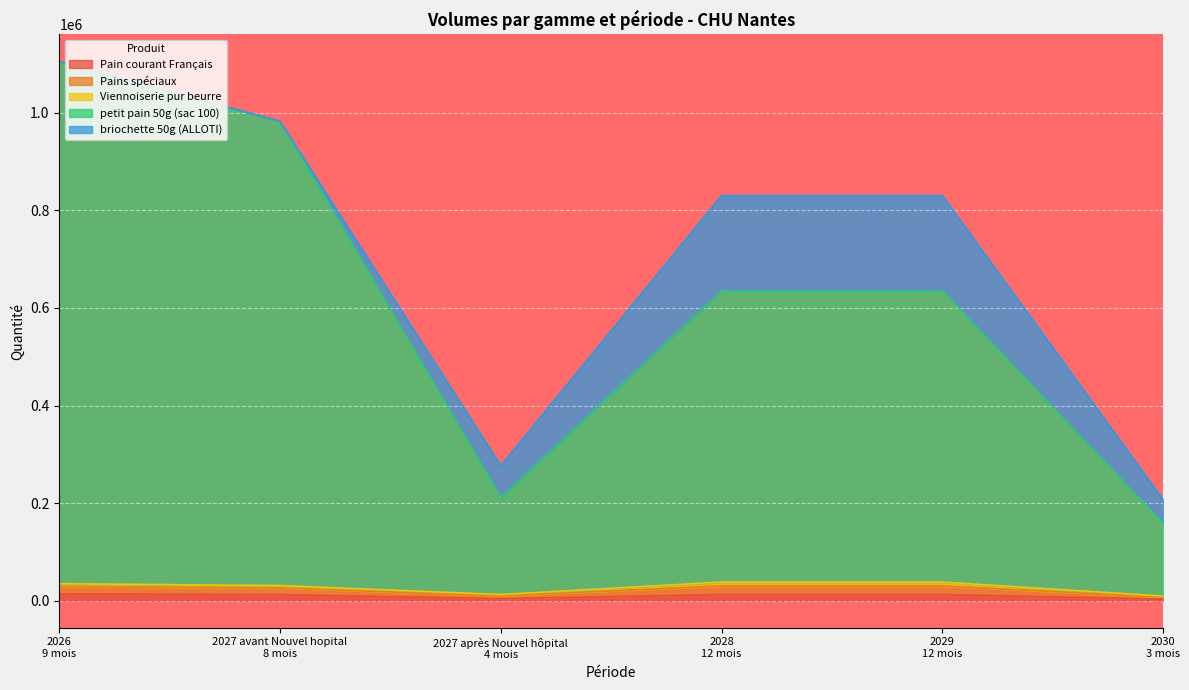

What is the total value across all series at 2027 avant Nouvel hopital
8 mois?

982539.3